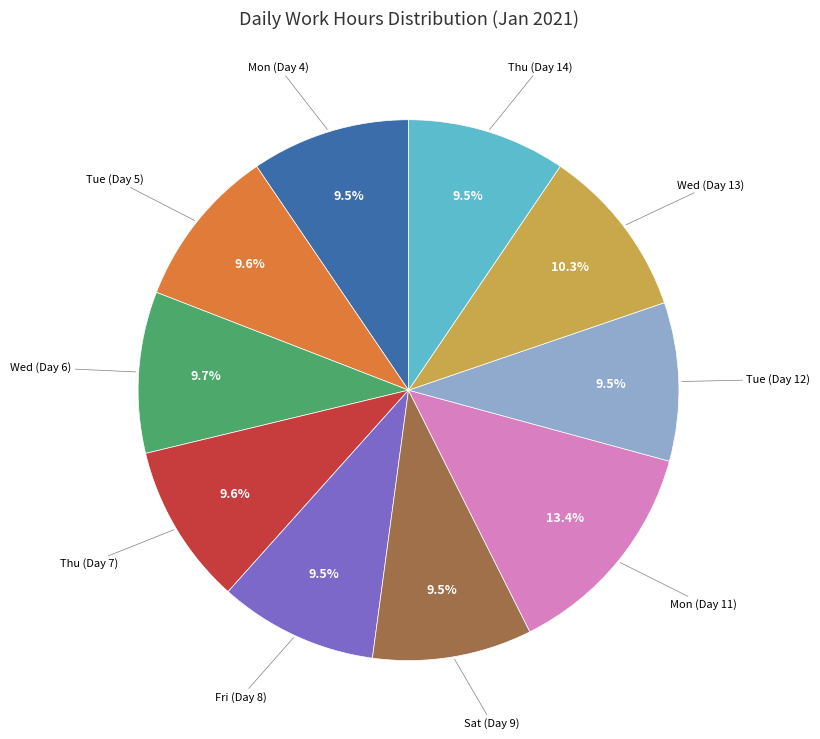

Is there a majority slice in this chart?

No